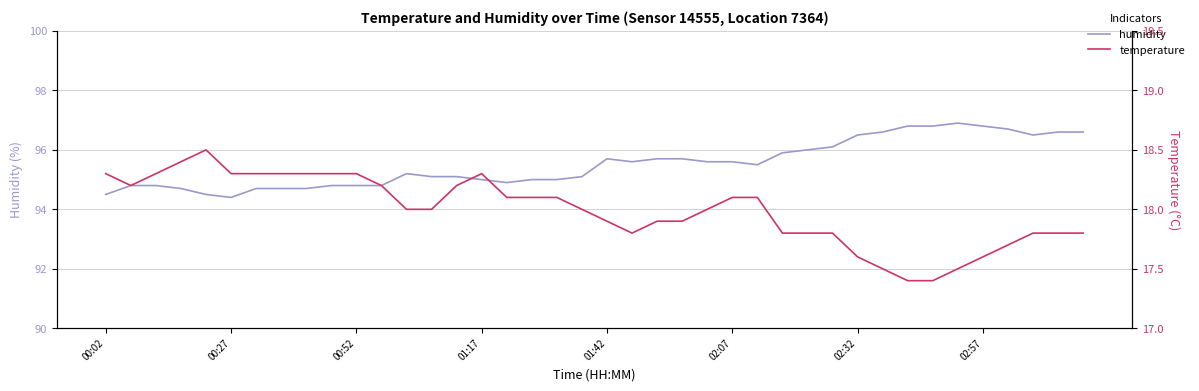

True or false: temperature and humidity cross at least once.

False